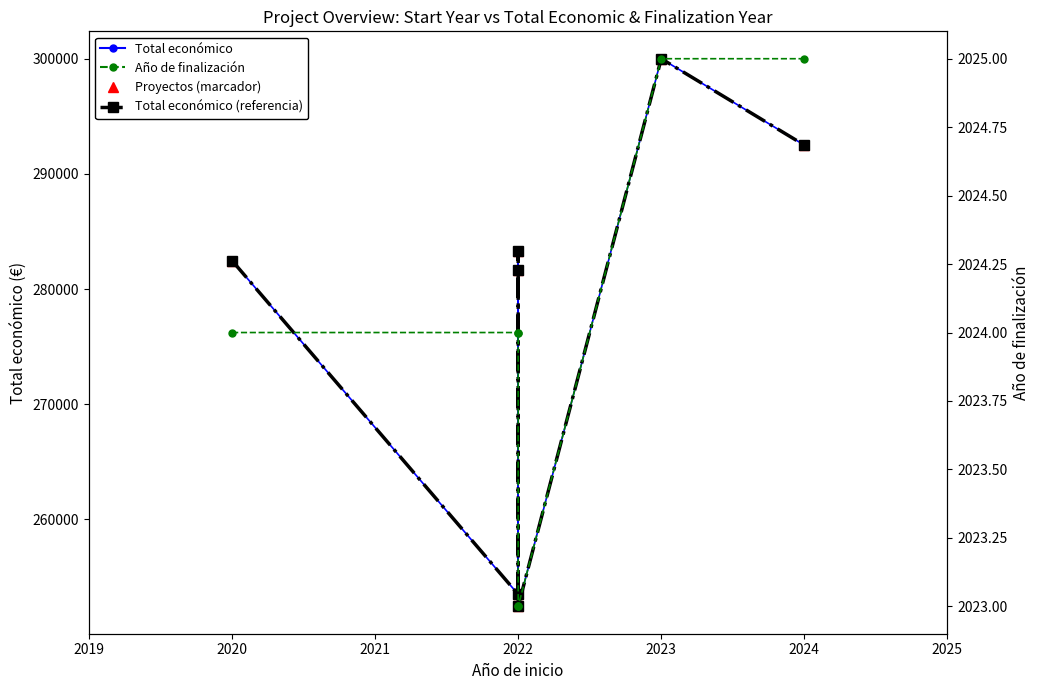

Reading left to right, extract all data points from this chart.

Total económico: 282464	253495	281639	283310	252456	299994	292495
Total económico (thick): 282464	253495	281639	283310	252456	299994	292495
Año de finalización: 2024	2024	2024	2023	2023	2025	2025